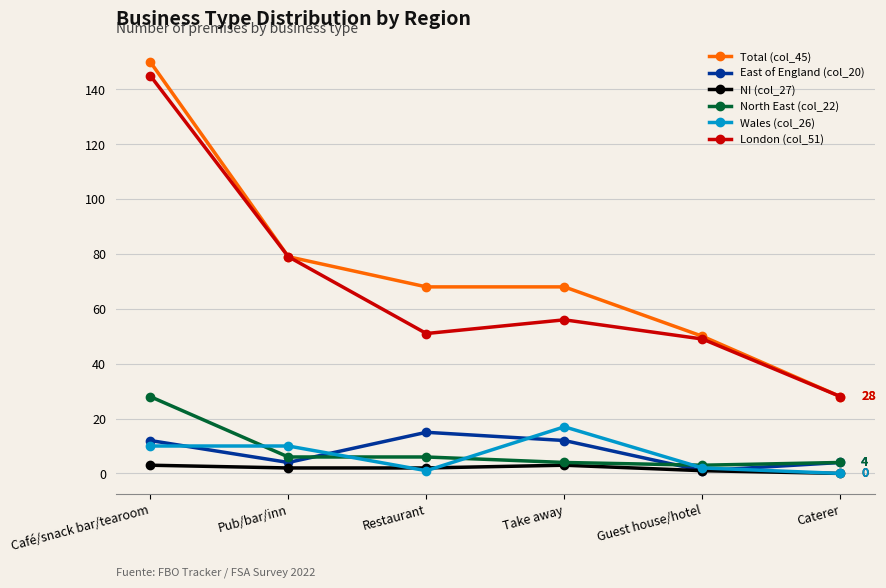

True or false: Total (col_45) has a value of 68 at Take away.

True